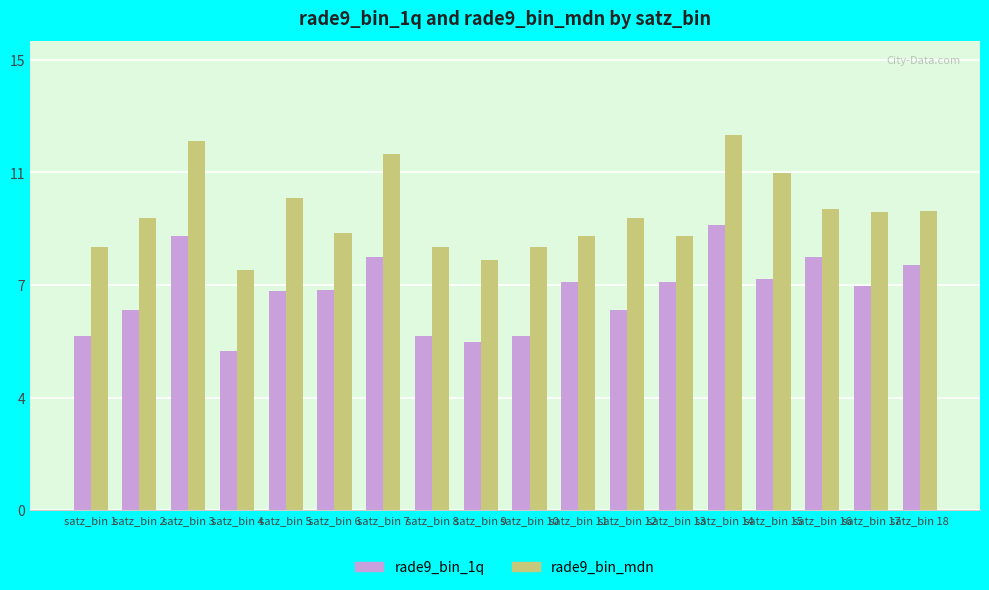

Reading left to right, list all the values displayed in this chart.

rade9_bin_1q: satz_bin 1=5.7	satz_bin 2=6.6	satz_bin 3=9.0	satz_bin 4=5.2	satz_bin 5=7.2	satz_bin 6=7.2	satz_bin 7=8.3	satz_bin 8=5.7	satz_bin 9=5.5	satz_bin 10=5.7	satz_bin 11=7.5	satz_bin 12=6.6	satz_bin 13=7.5	satz_bin 14=9.4	satz_bin 15=7.6	satz_bin 16=8.3	satz_bin 17=7.4	satz_bin 18=8.1
rade9_bin_mdn: satz_bin 1=8.6	satz_bin 2=9.6	satz_bin 3=12.1	satz_bin 4=7.9	satz_bin 5=10.3	satz_bin 6=9.1	satz_bin 7=11.7	satz_bin 8=8.7	satz_bin 9=8.2	satz_bin 10=8.6	satz_bin 11=9.0	satz_bin 12=9.6	satz_bin 13=9.0	satz_bin 14=12.3	satz_bin 15=11.1	satz_bin 16=9.9	satz_bin 17=9.8	satz_bin 18=9.8